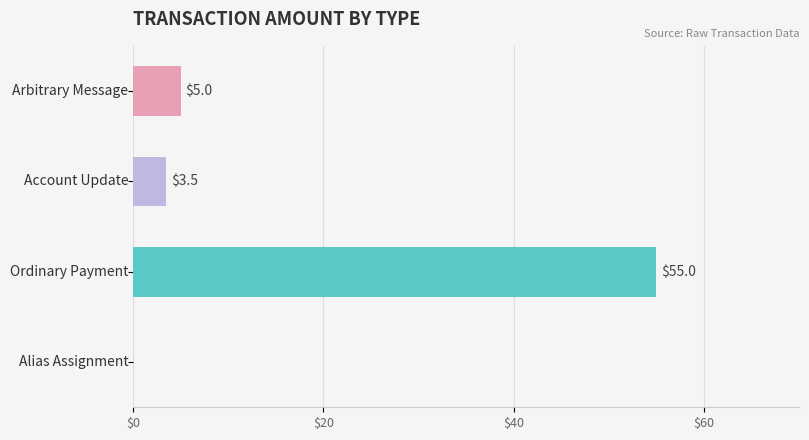

What is the maximum value shown in the chart?

55.0